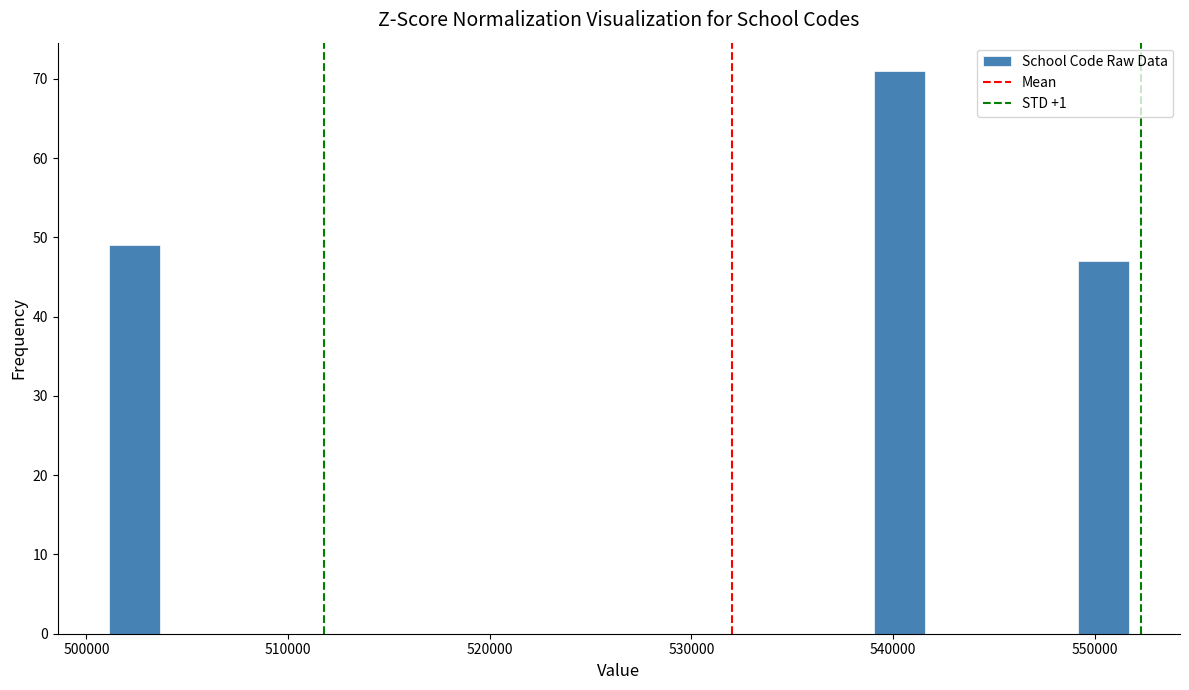

Around what value on the x-axis is the tallest bar? Give the approximate position of its centre, as read against the axis.

540000